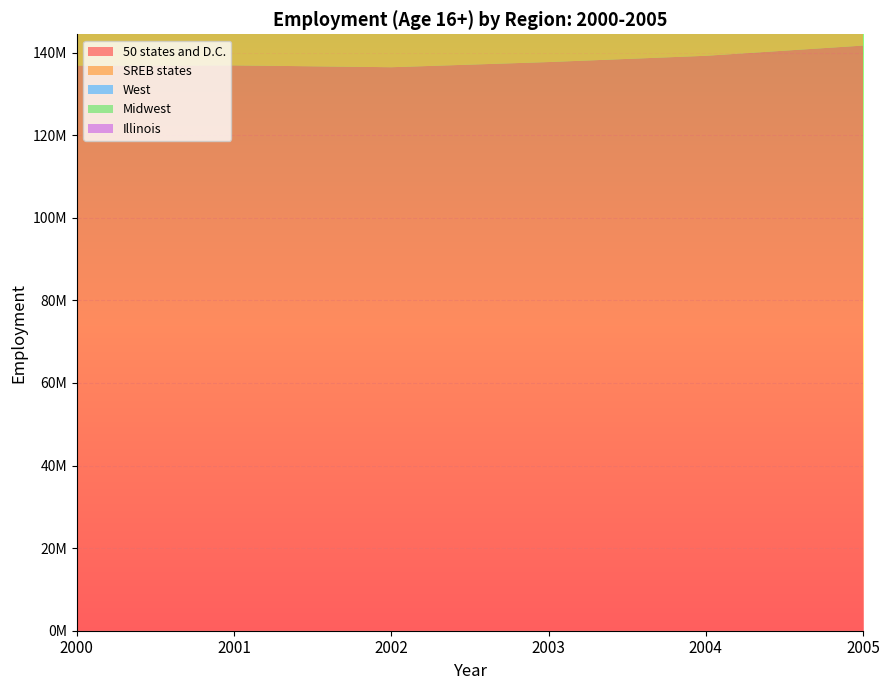

Reading right to left, list all the values displayed in this chart.

50 states and D.C.: 141730000	139252000	137736000	136485000	136933000	136891000
SREB states: 49727716	48683720	47964275	47503529	47570985	47505225
West: 32209519	31494815	30917295	30722662	30727768	30504531
Midwest: 32477497	32204089	32085888	32157680	32563457	32774125
Illinois: 6033913	5933127	5874608	5933897	6113677	6211404